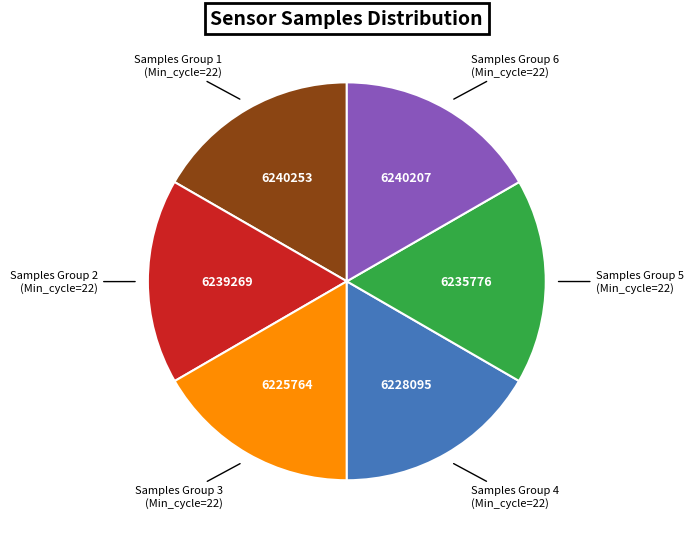

Is there any slice that represents more than half of the pie?

No